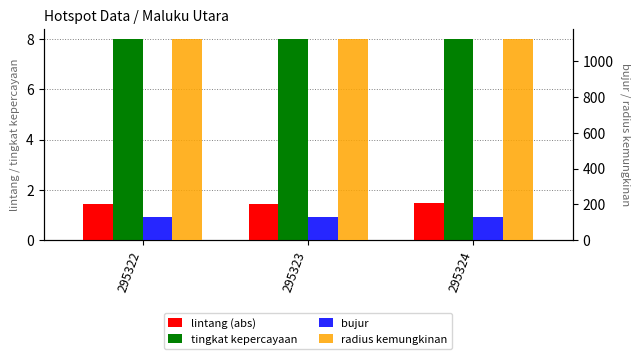

What is the approximate value of lintang at 295322?

1.5